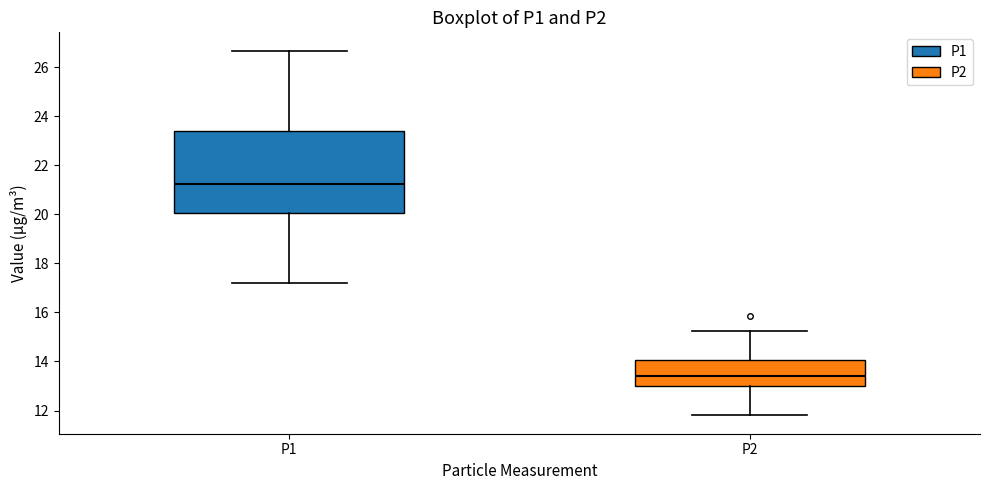

Reading left to right, read every box against the y-axis: the position of its median line, the range the box covers, and the ends of its whiskers. The values are not printed on the chart, so give them approximately, as read against the axis.

P1: median 21.2, box 20.0 to 23.4, whiskers 17.2 to 26.6
P2: median 13.4, box 13.0 to 14.0, whiskers 11.8 to 15.2